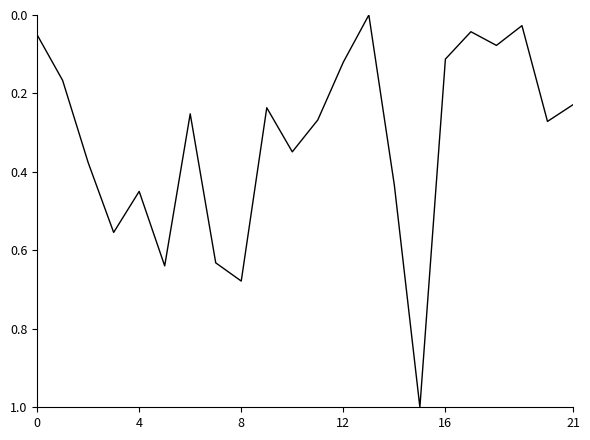

What is the difference between the maximum and minimum values?

1.0